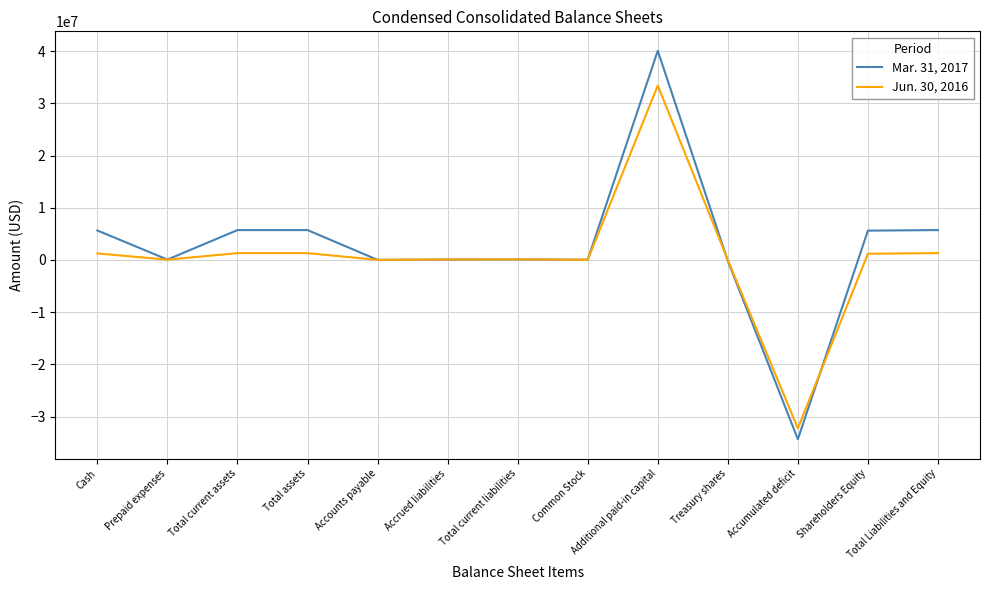

What is the total value across all series at Total assets?

7038710